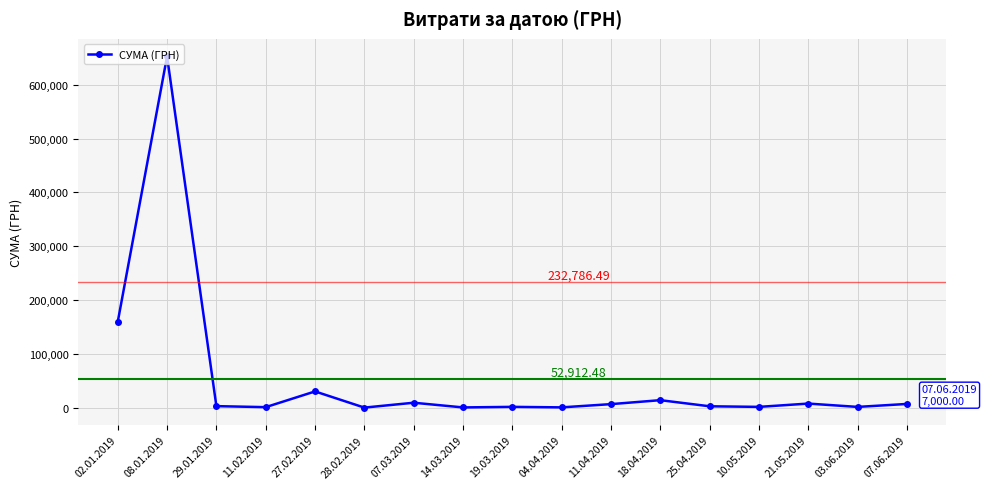

What is the maximum value shown in the chart?

652492.5